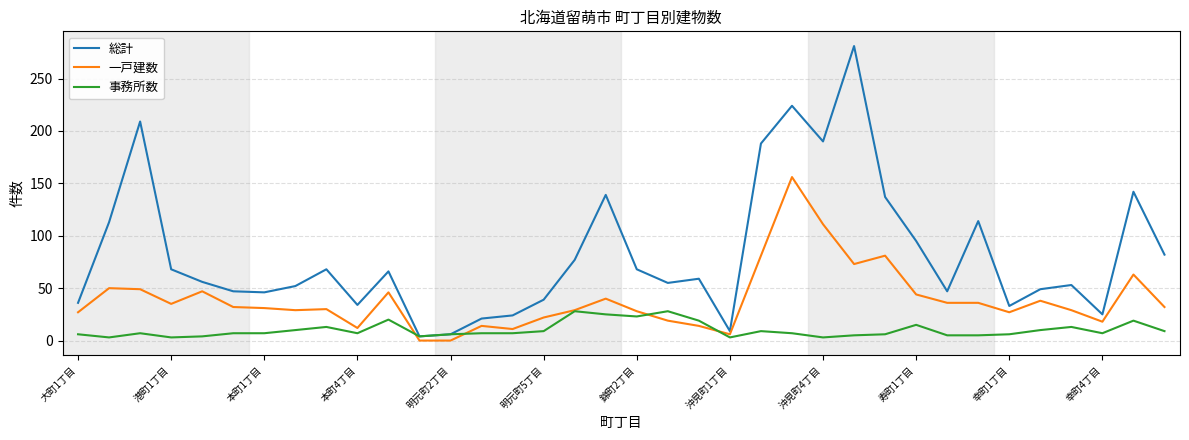

Which series has the widest spread of values?

総計